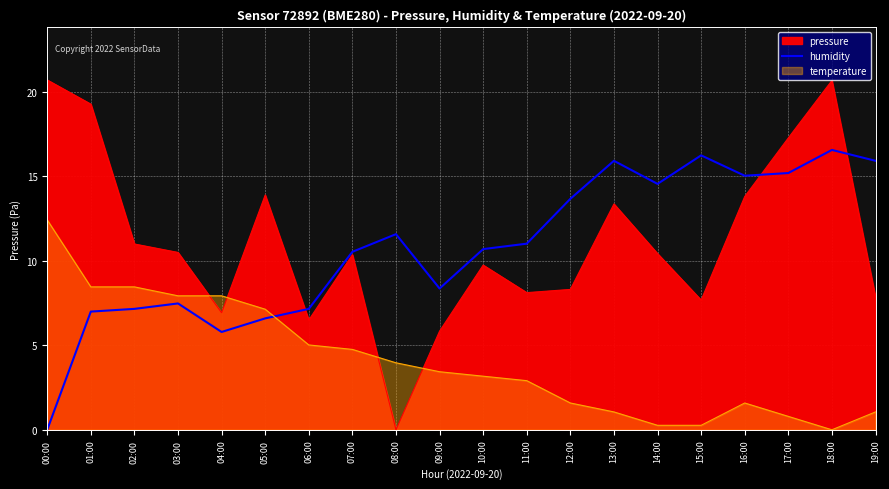

Which category has the lowest value across all series?

00:00